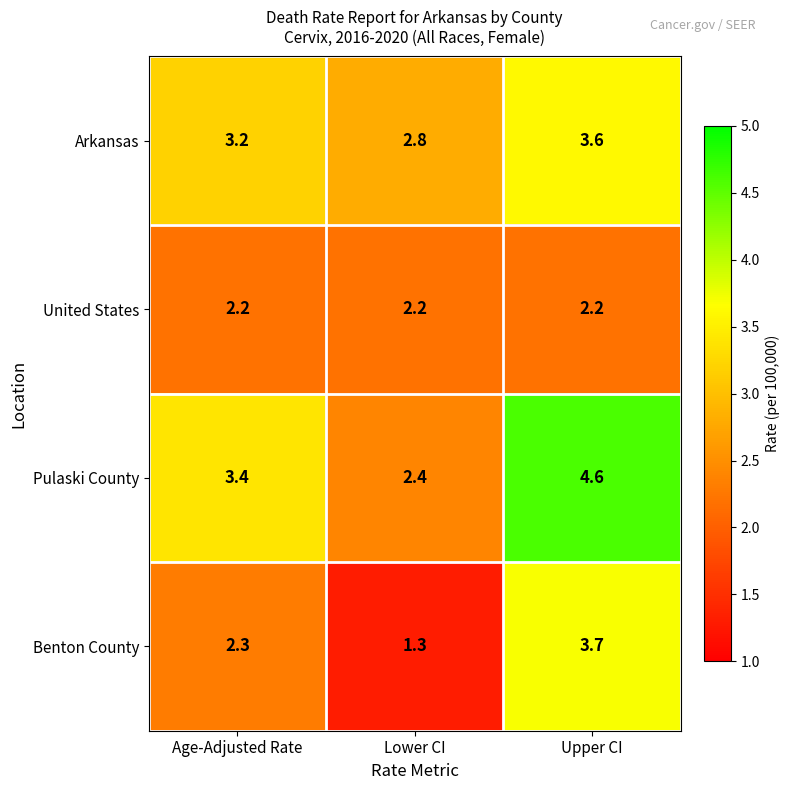

Is it true that Benton County equals 6.2 at Upper CI?

False